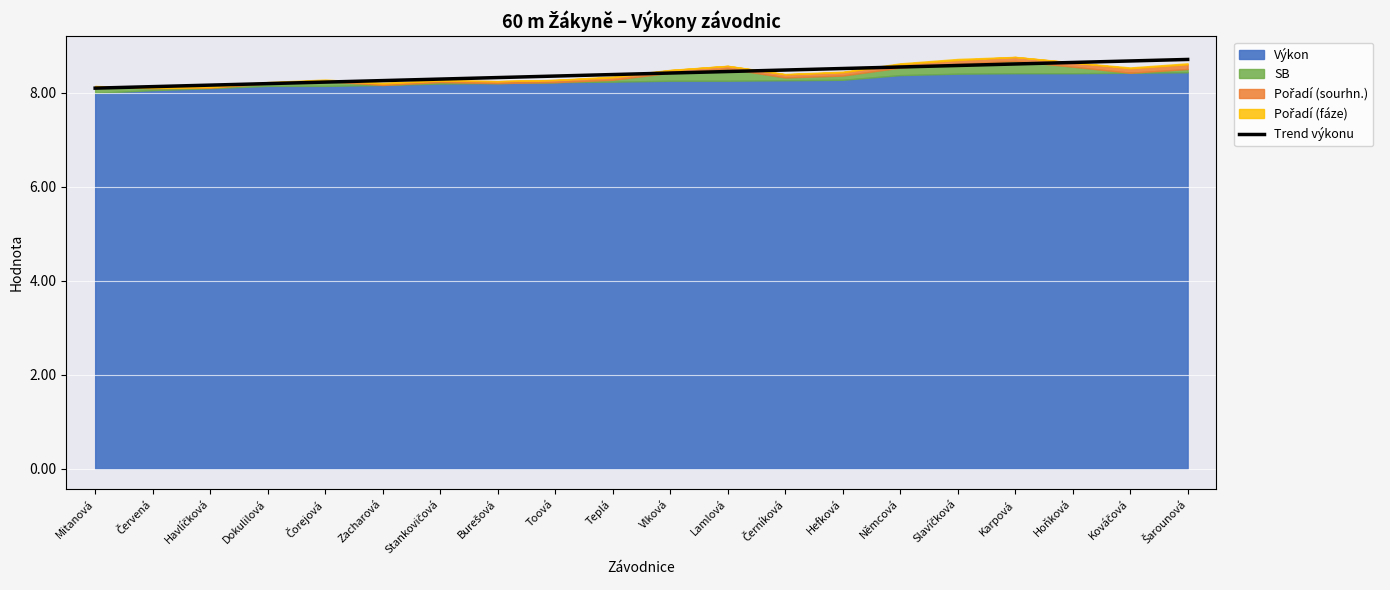

The value at Karpová is 8.6. True or false?

True